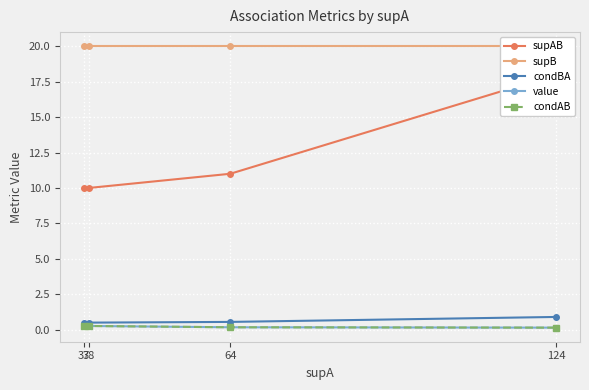

What is the greatest value displayed?

20.0